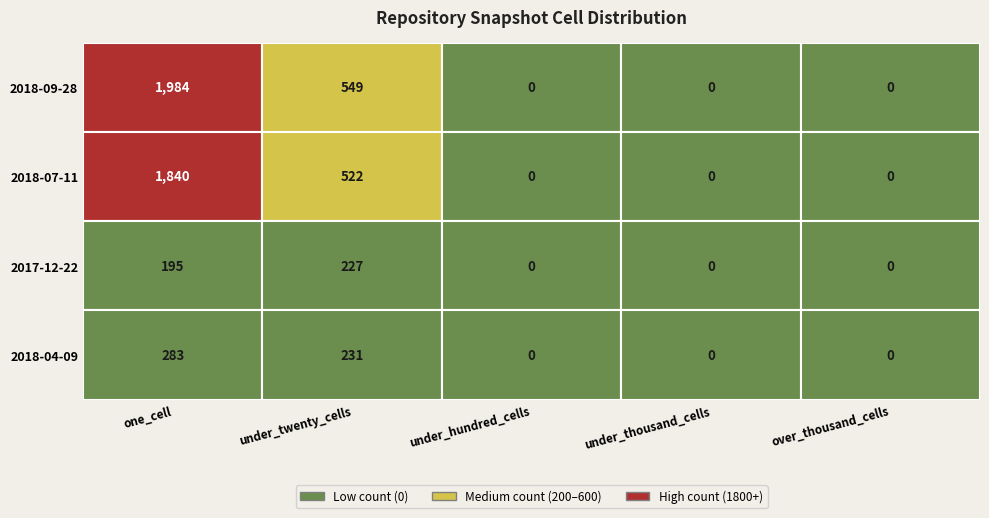

Reading left to right, extract all data points from this chart.

2018-09-28: one_cell=1984	under_twenty_cells=549	under_hundred_cells=0	under_thousand_cells=0	over_thousand_cells=0
2018-07-11: one_cell=1840	under_twenty_cells=522	under_hundred_cells=0	under_thousand_cells=0	over_thousand_cells=0
2017-12-22: one_cell=195	under_twenty_cells=227	under_hundred_cells=0	under_thousand_cells=0	over_thousand_cells=0
2018-04-09: one_cell=283	under_twenty_cells=231	under_hundred_cells=0	under_thousand_cells=0	over_thousand_cells=0